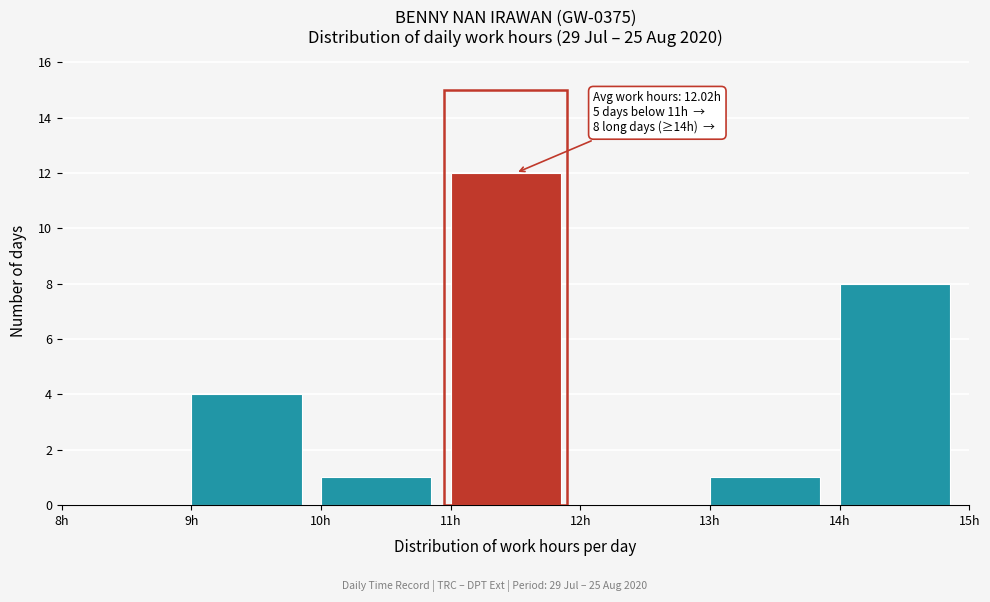

Which range on the x-axis has the tallest bar?

11 to 12